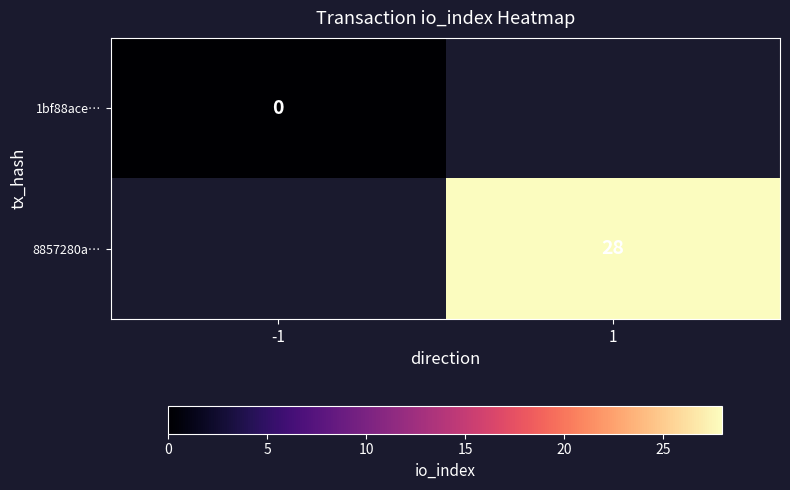

The 8857280a… series shows 8 at 1. True or false?

False